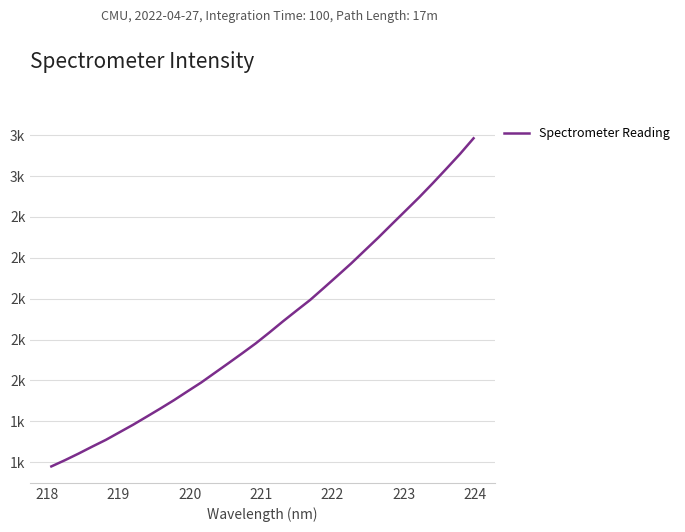

Does the chart display data point markers on the line(s)?

No